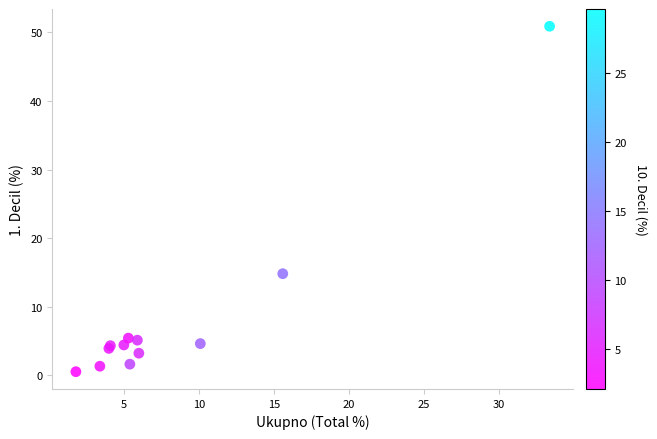

What Y value in the scatter plot is closest to 25?

14.8